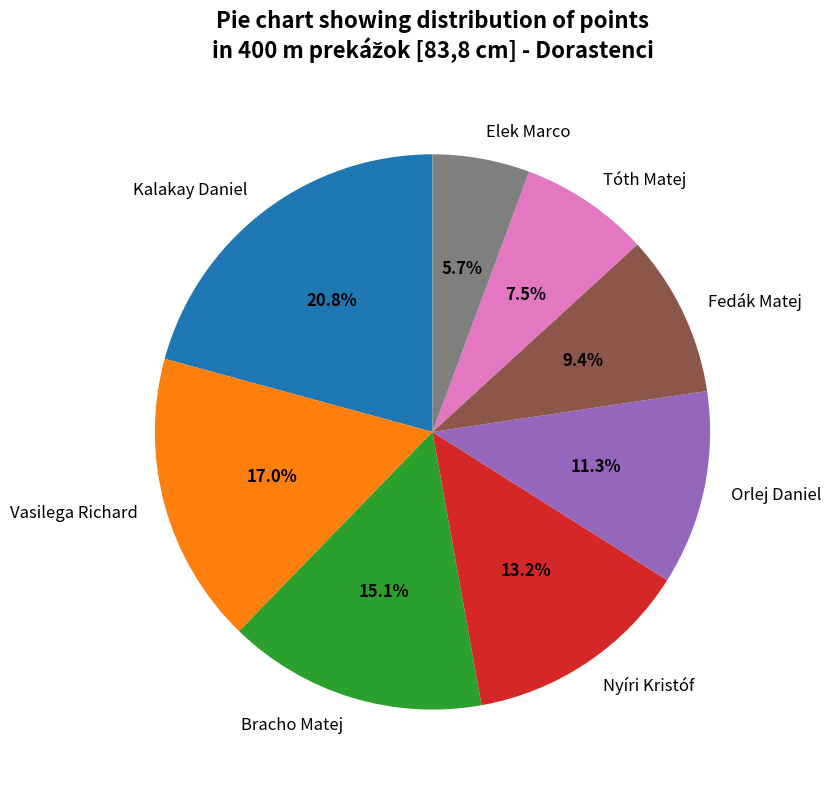

What percentage is the Kalakay Daniel slice, to the nearest percent?

21%